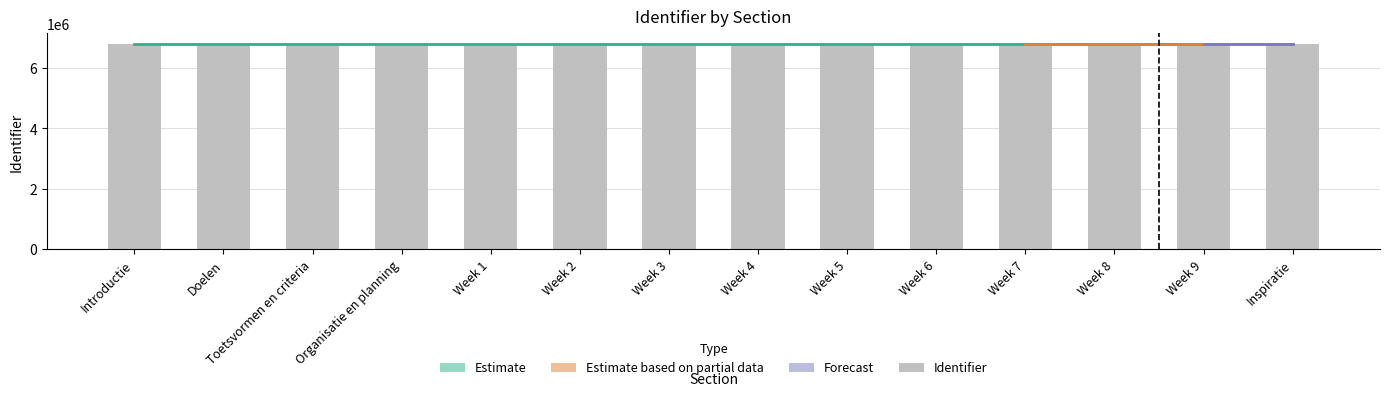

At which label does the data first exceed 6809734?

Week 5